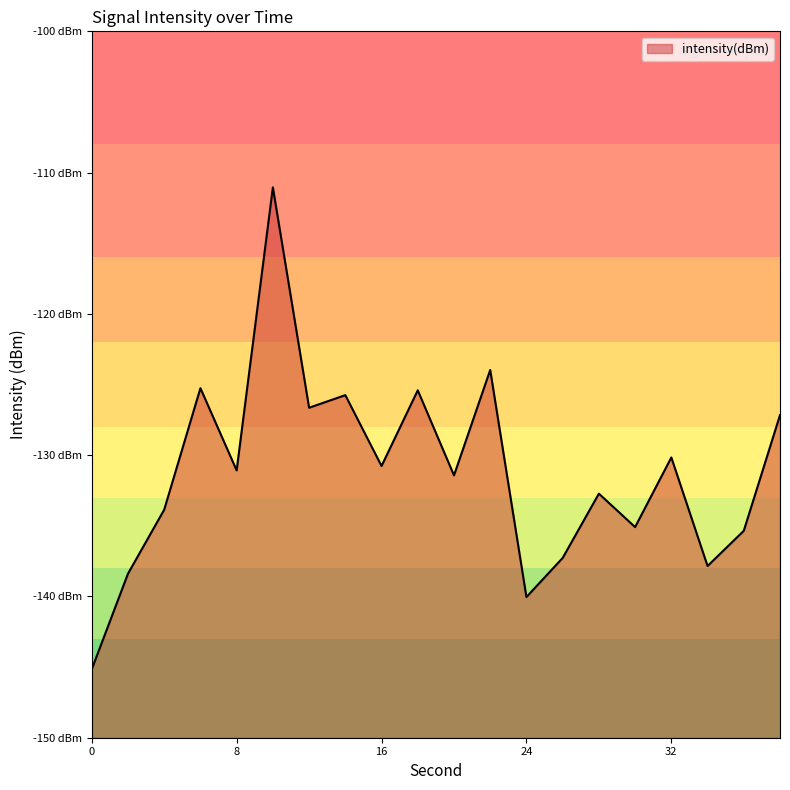

List the labels in order of value, smallest first.

0, 24, 2, 34, 26, 36, 30, 4, 28, 20, 8, 16, 32, 38, 12, 14, 18, 6, 22, 10